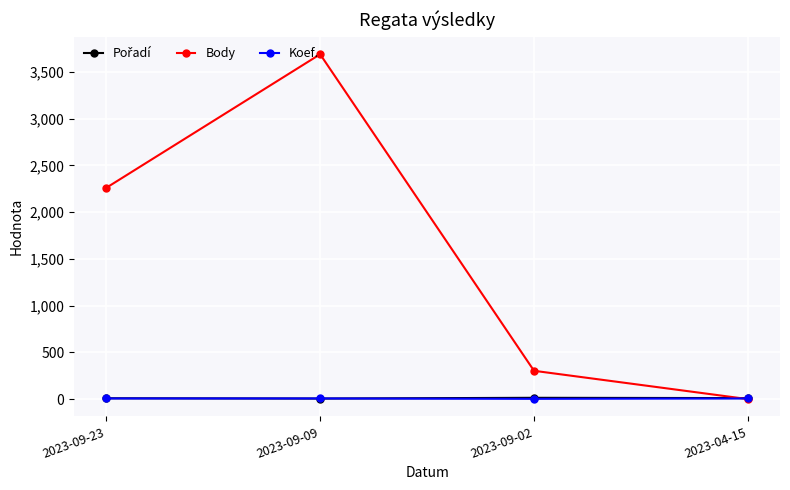

What is the difference between the highest and lowest values at 2023-09-09?

3683